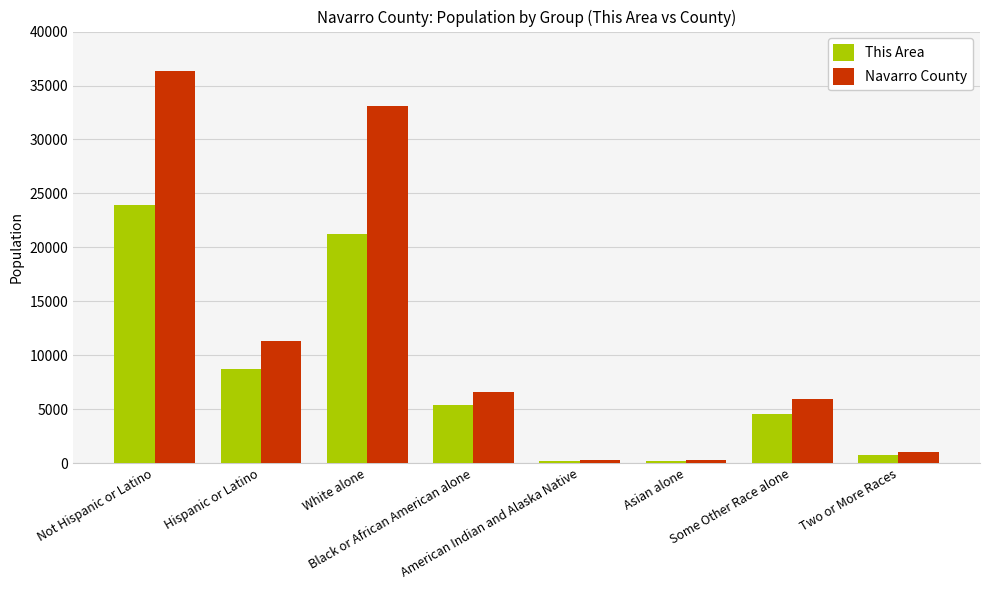

List the series in order of their peak value, lowest first.

This Area, Navarro County